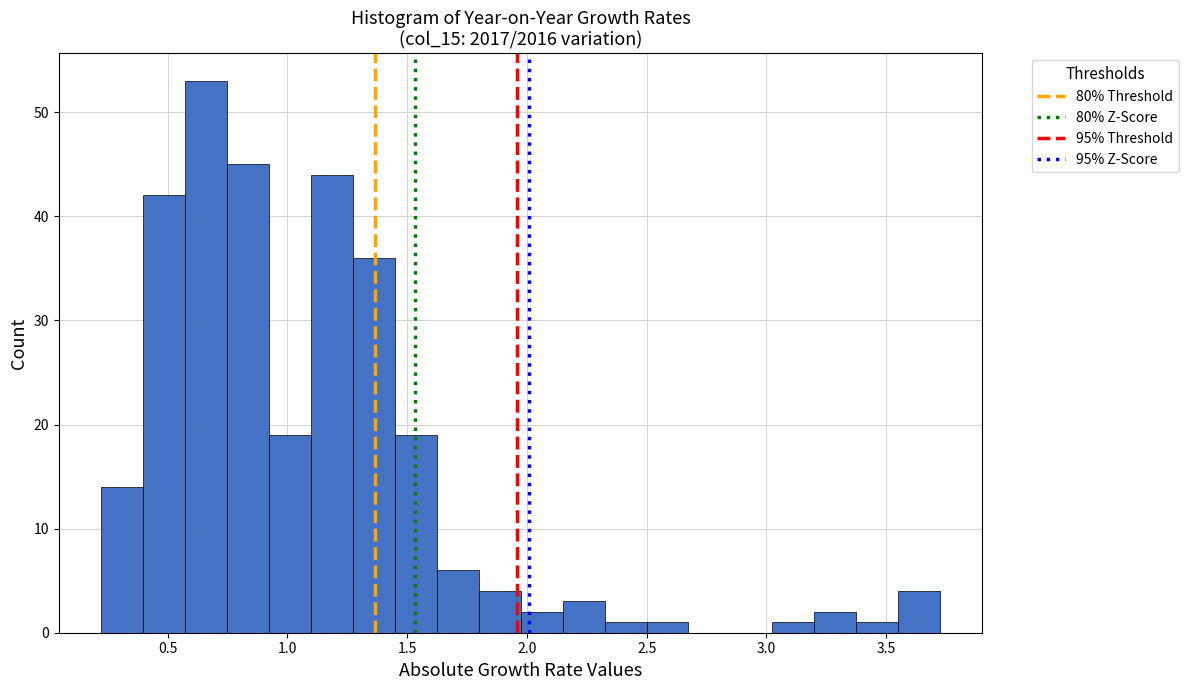

Around what value on the x-axis is the tallest bar? Give the approximate position of its centre, as read against the axis.

0.65